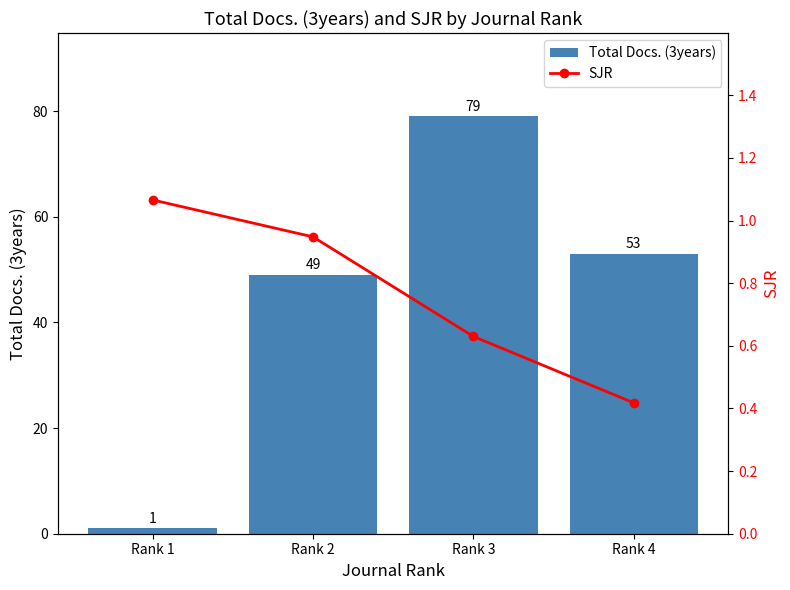

What is the difference between the maximum and minimum values in the Total Docs. (3years) series?

78